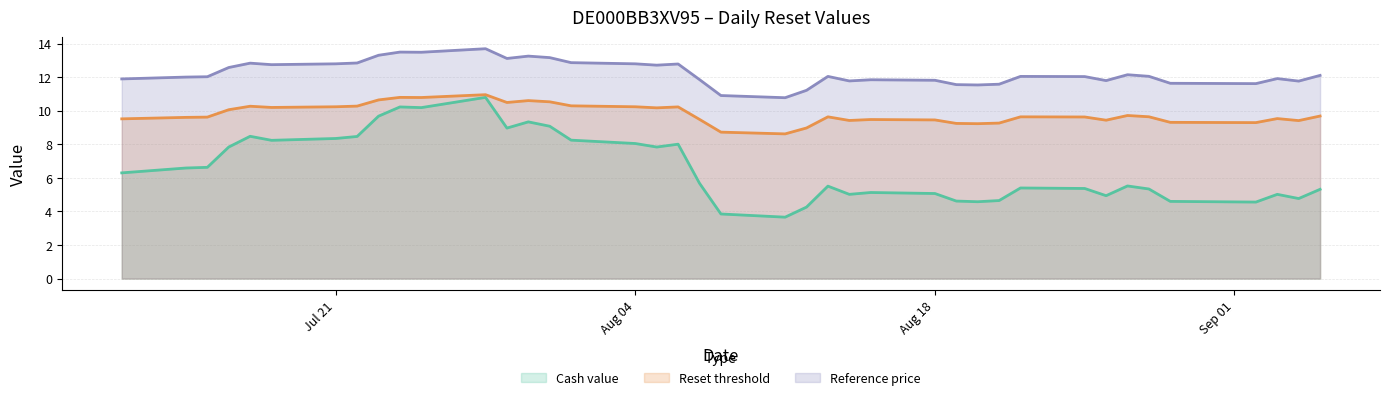

Where is the first local minimum for Reference price?

2025-07-18